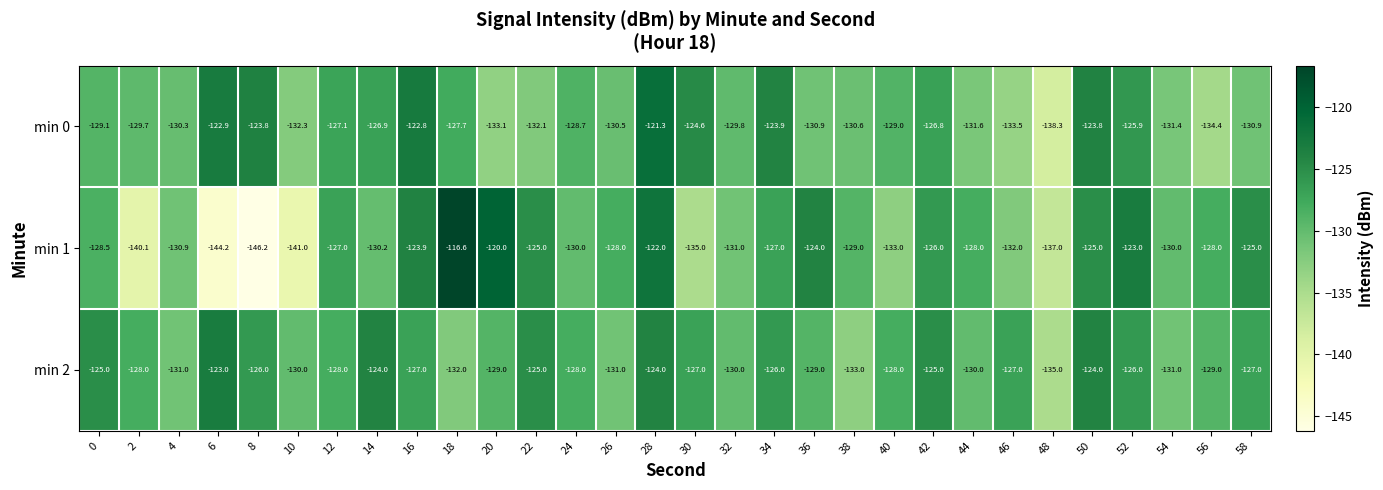

The value of min 2 at 20 is -48.2. True or false?

False